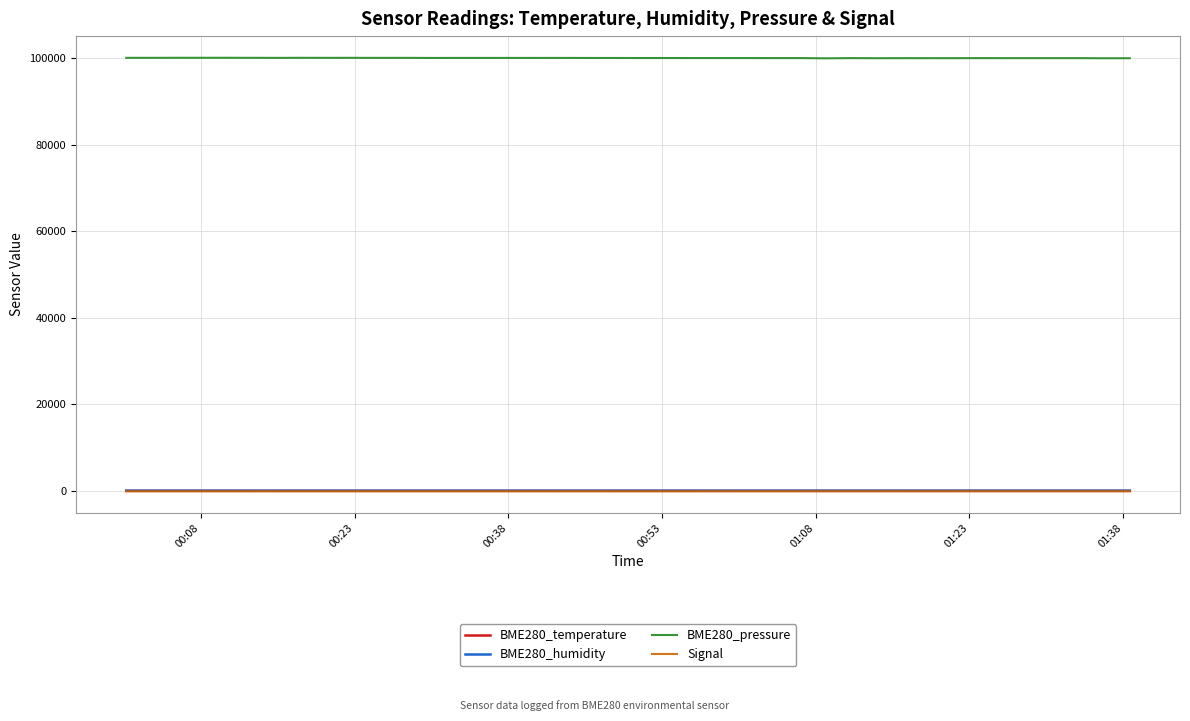

True or false: BME280_humidity and BME280_pressure intersect in this chart.

False